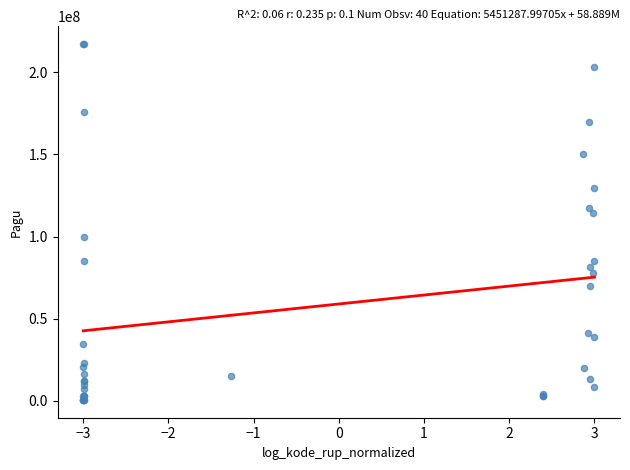

What Y value in the scatter plot is closest to 108830000?

114296000